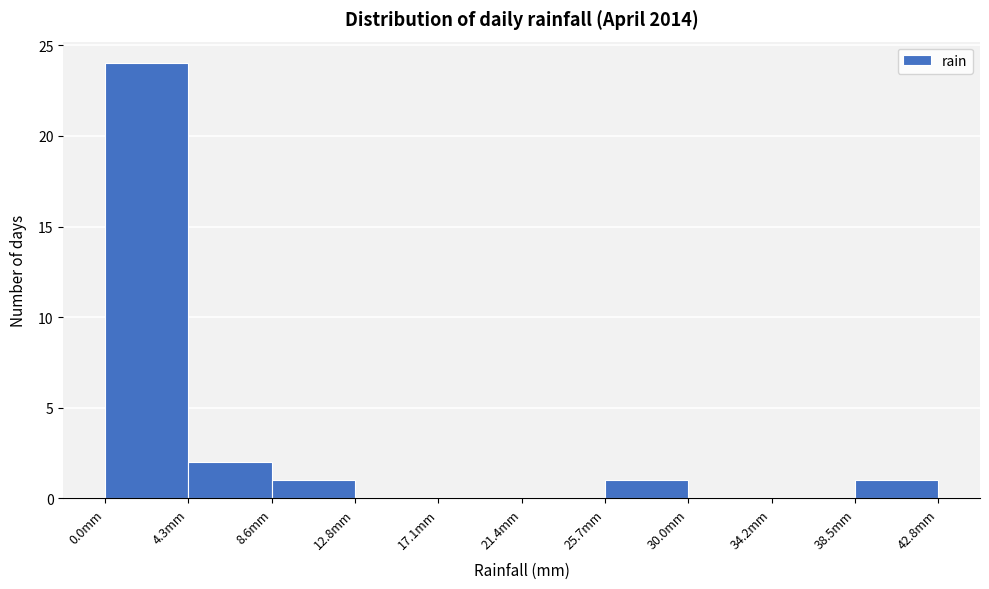

Reading left to right, transcribe this chart: for each bar, give the range it covers on the x-axis and its height. Neither the bar edges nor the heights are printed on the chart, so give them approximately, as read against the axes.

0.0 to 4.5: 24
4.5 to 8.5: 2
8.5 to 13.0: 1
13.0 to 17.0: 0
17.0 to 21.5: 0
21.5 to 25.5: 0
25.5 to 30.0: 1
30.0 to 34.0: 0
34.0 to 38.5: 0
38.5 to 43.0: 1